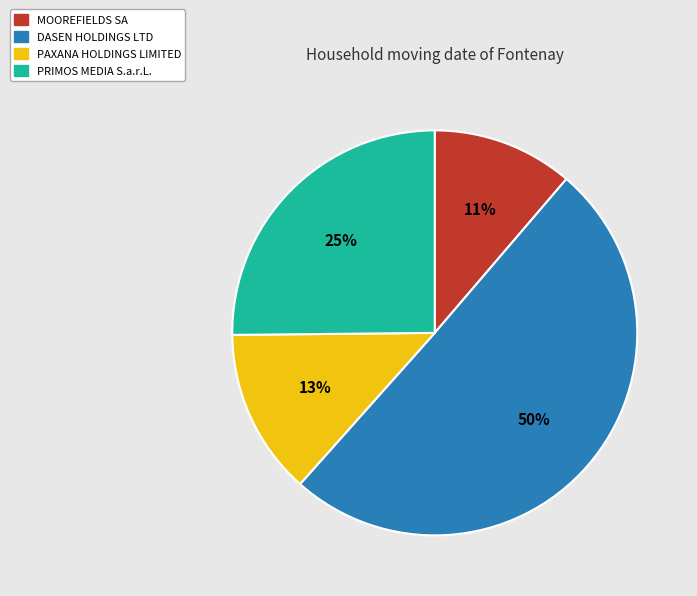

Does DASEN HOLDINGS LTD represent more than half of the total?

Yes